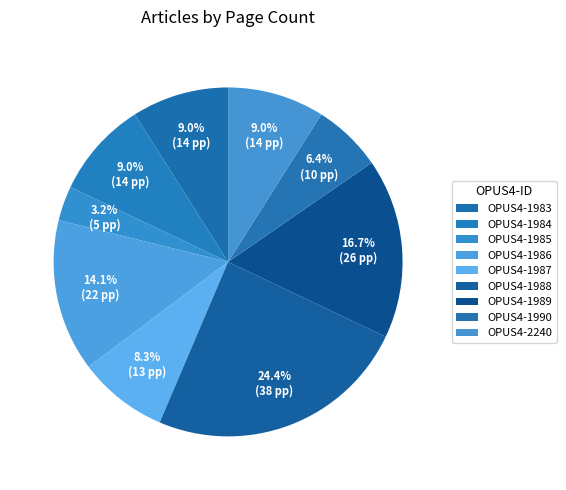

How many slices are in this pie chart?

9